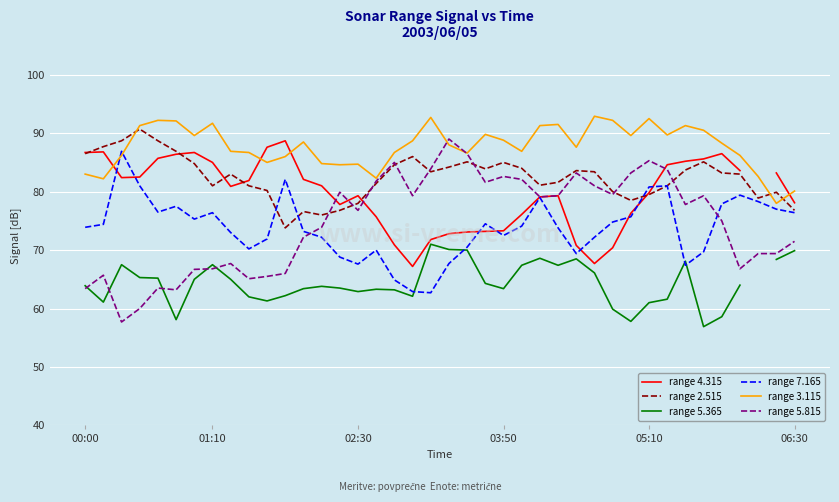

How many times do range 7.165 and range 2.515 cross each other?

3